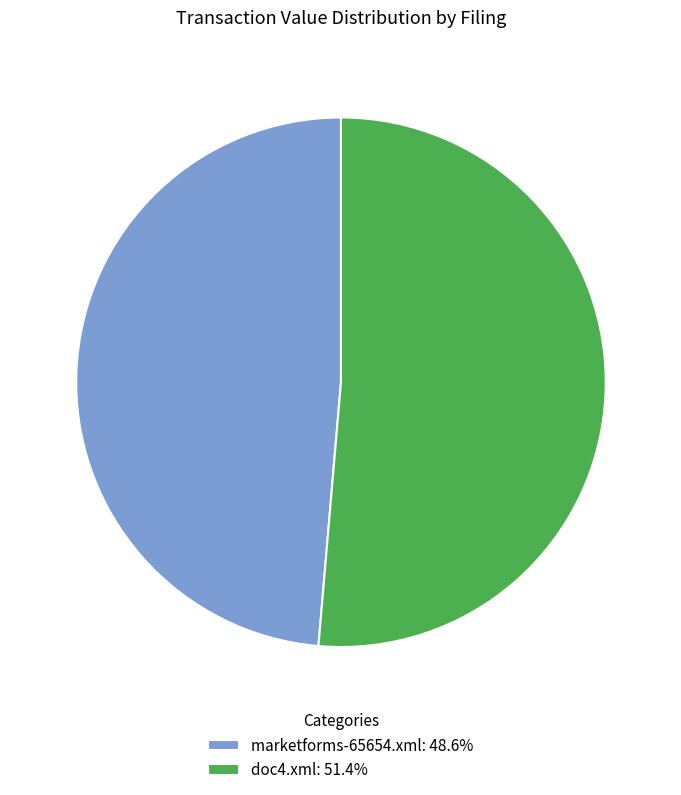

True or false: marketforms-65654.xml accounts for 36% of the total.

False